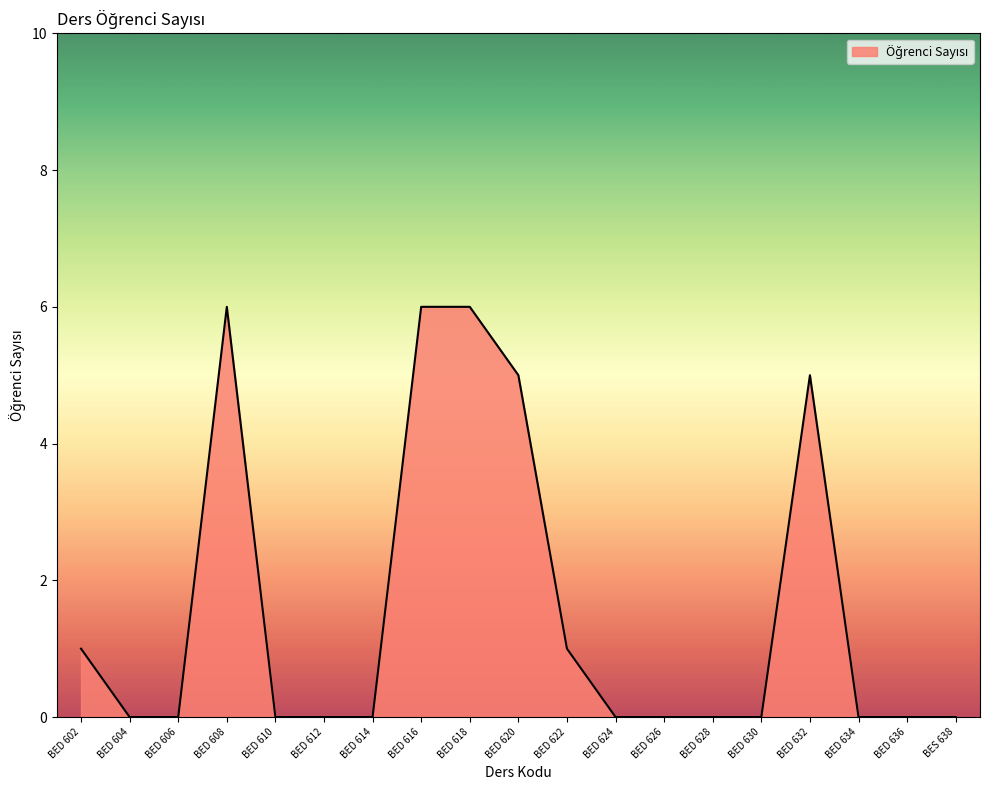

Reading left to right, extract all data points from this chart.

1	0	0	6	0	0	0	6	6	5	1	0	0	0	0	5	0	0	0